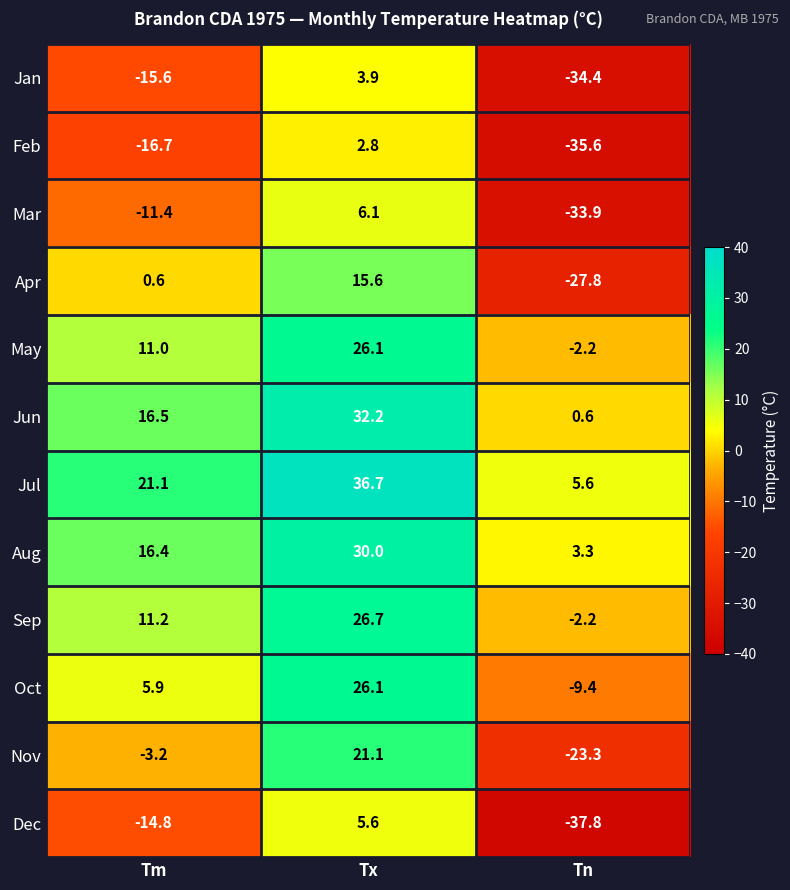

The value of Sep at Tn is -0.6. True or false?

False